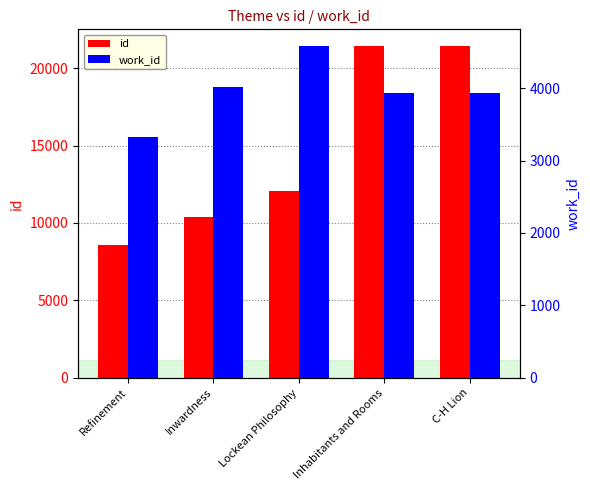

Which category has the lowest value across all series?

Refinement